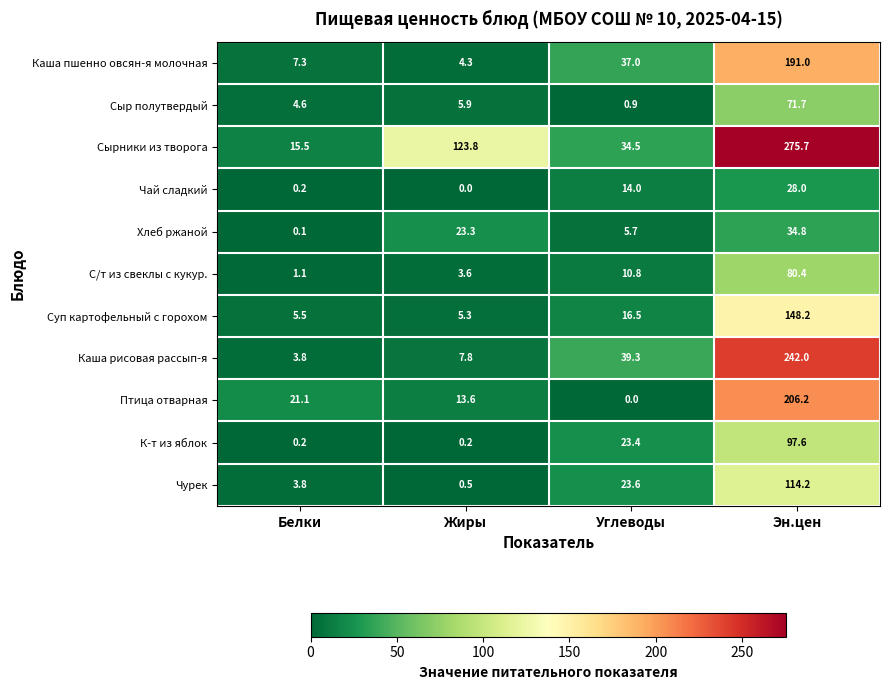

Is it true that Хлеб ржаной equals 62.6 at Эн.цен?

False